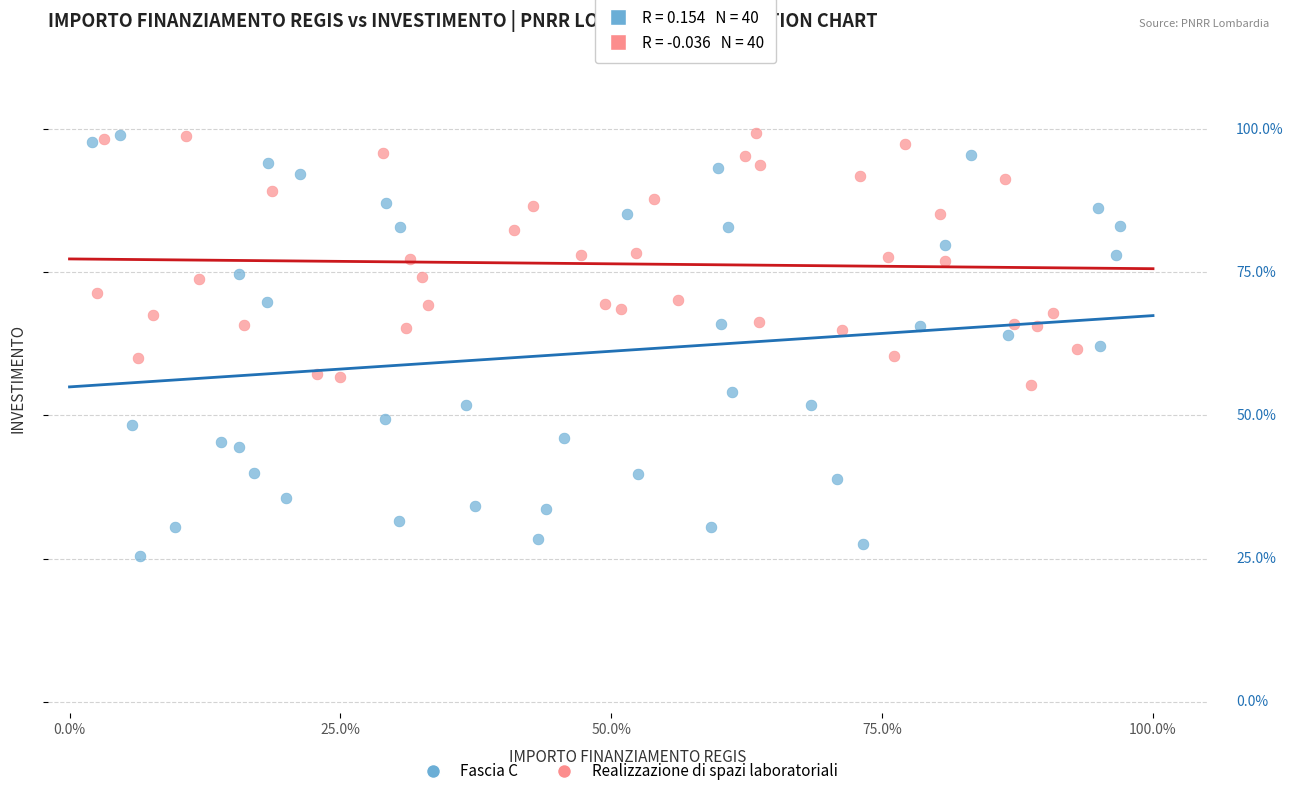

Which series has the largest Y range (max minus min)?

Fascia C